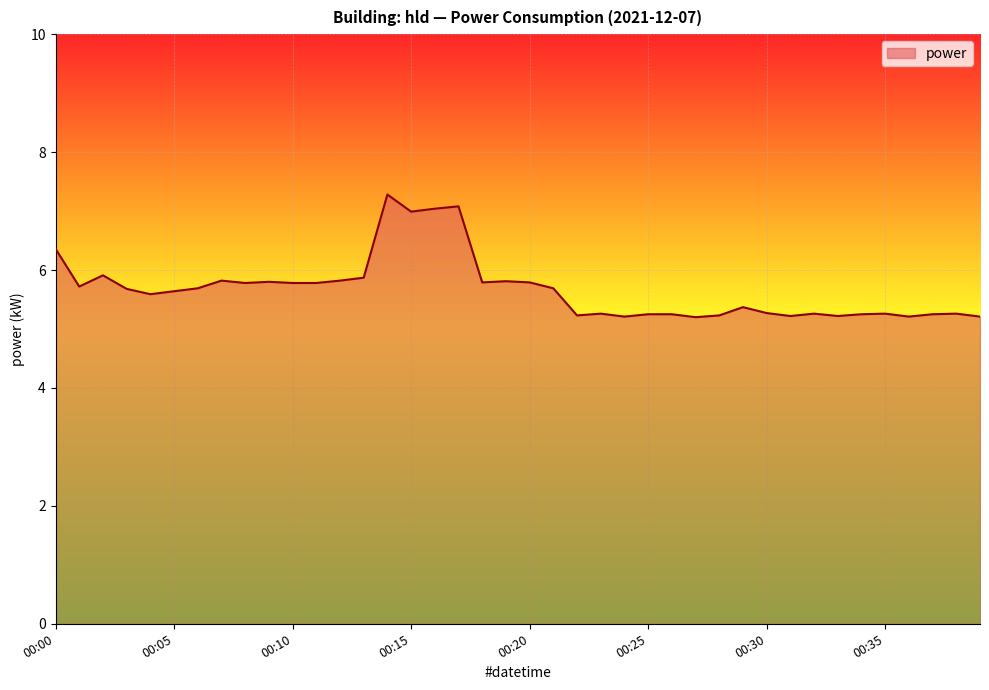

What is the difference between the maximum and minimum values?

2.1